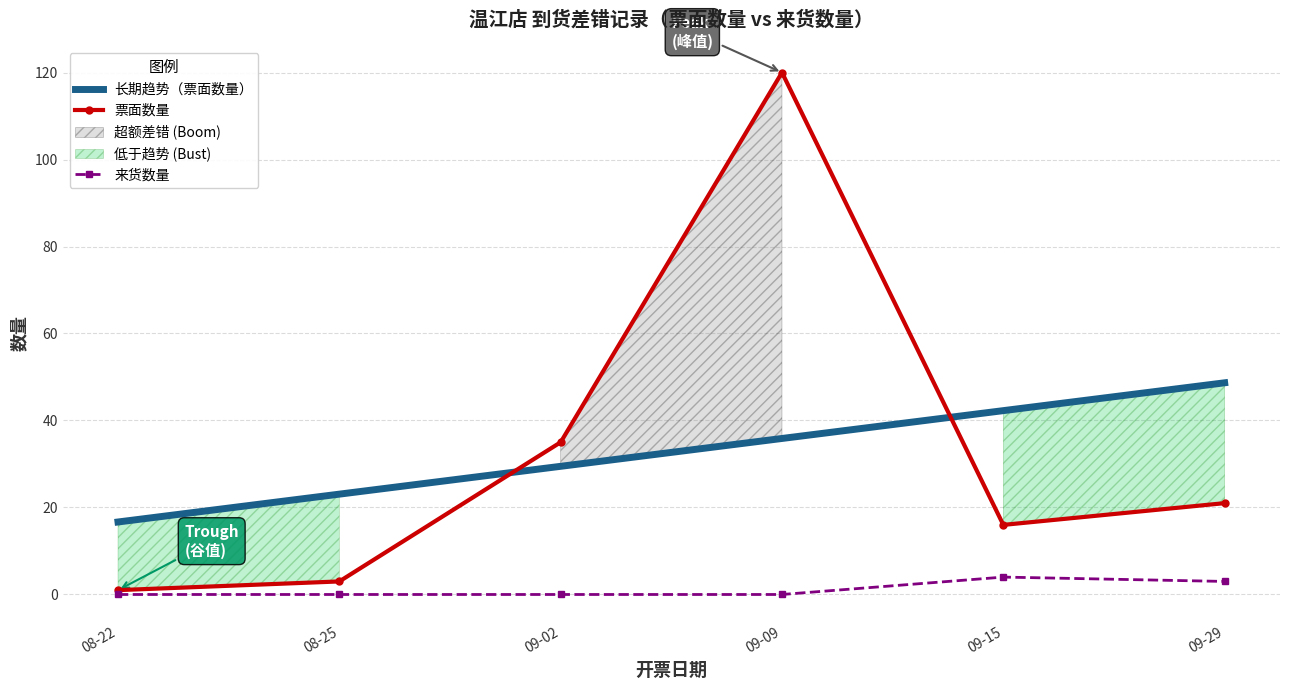

Reading left to right, extract all data points from this chart.

长期趋势（票面数量）: 16.7	23.1	29.5	35.9	42.3	48.7
票面数量: 1.0	3.0	35.0	120.0	16.0	21.0
来货数量: 0.0	0.0	0.0	0.0	4.0	3.0